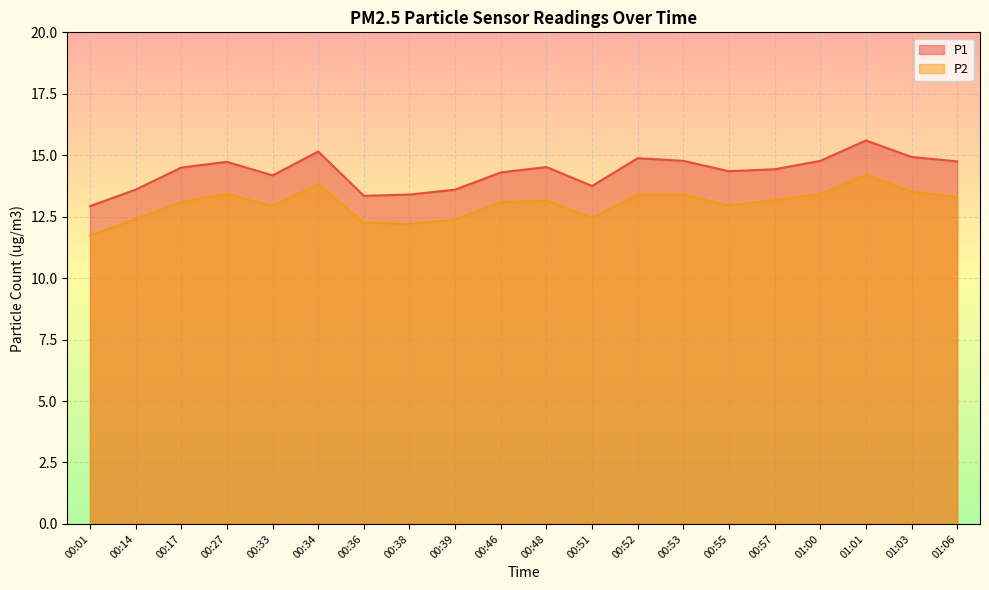

What is the smallest value displayed?

11.7